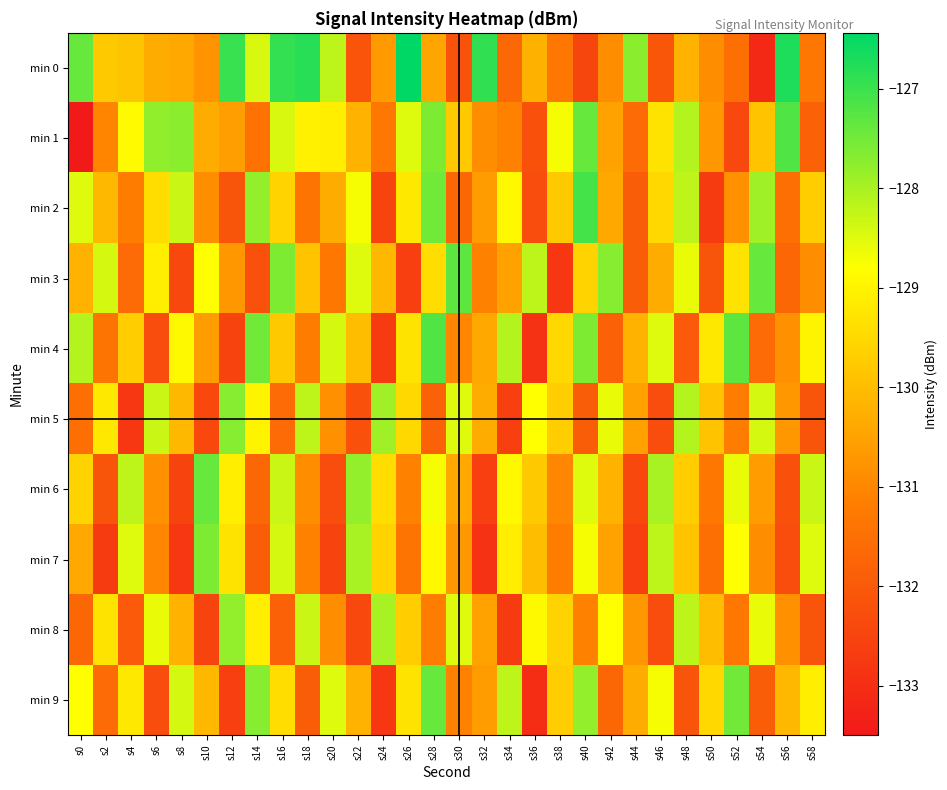

What is the smallest value displayed?

-133.5